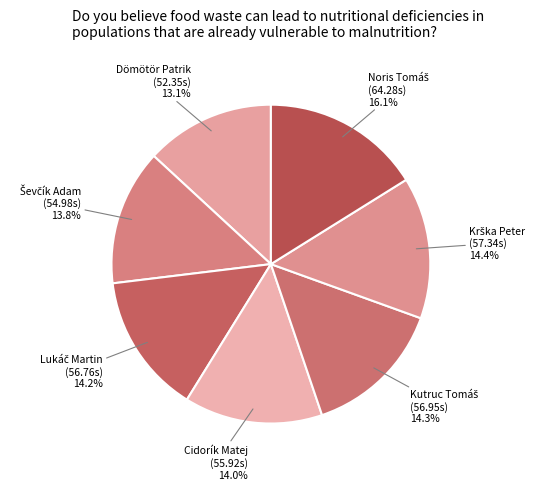

Which category has the smallest portion of the pie?

Dömötör Patrik